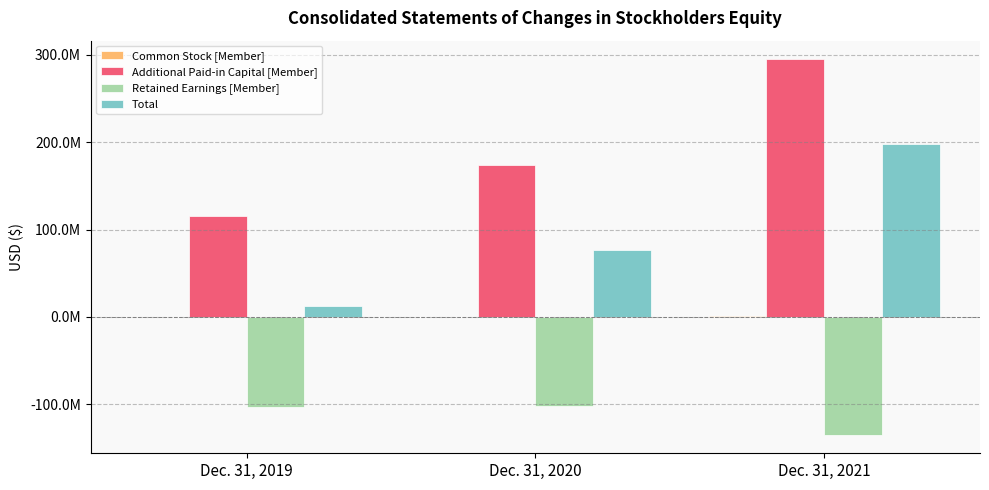

Which series has the largest total across all categories?

Additional Paid-in Capital [Member]